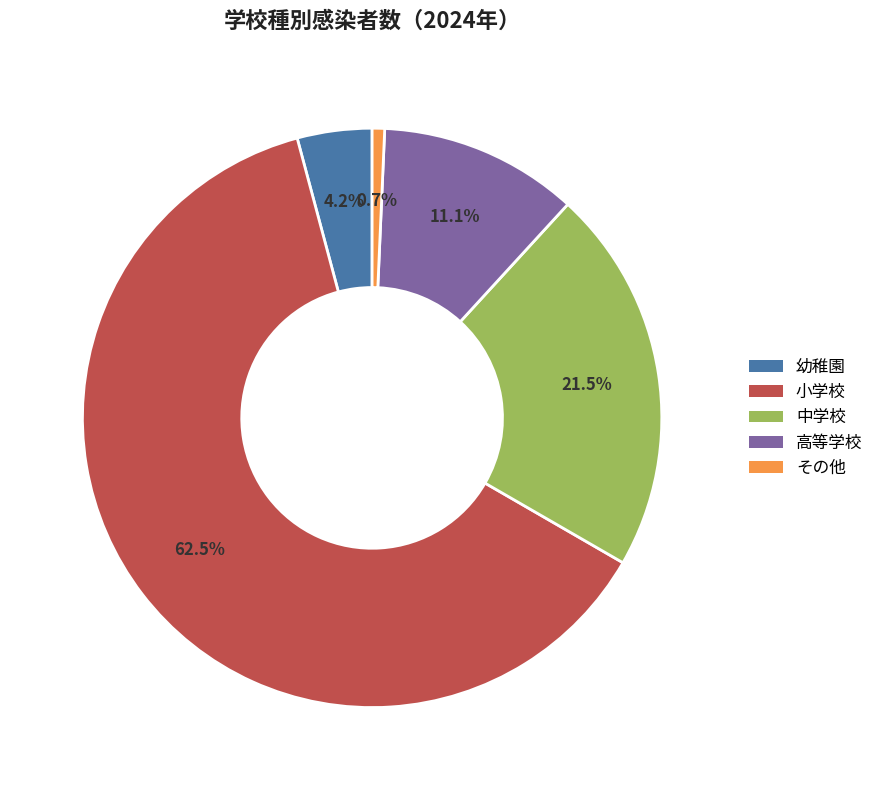

The 高等学校 slice represents 3% of the pie. True or false?

False